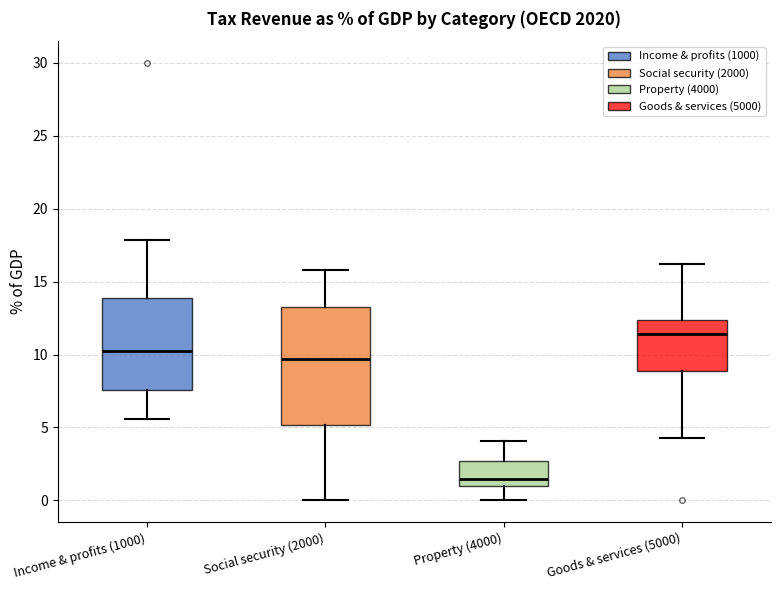

Which box is the tallest, from its lower edge to its upper edge?

Social security (2000)